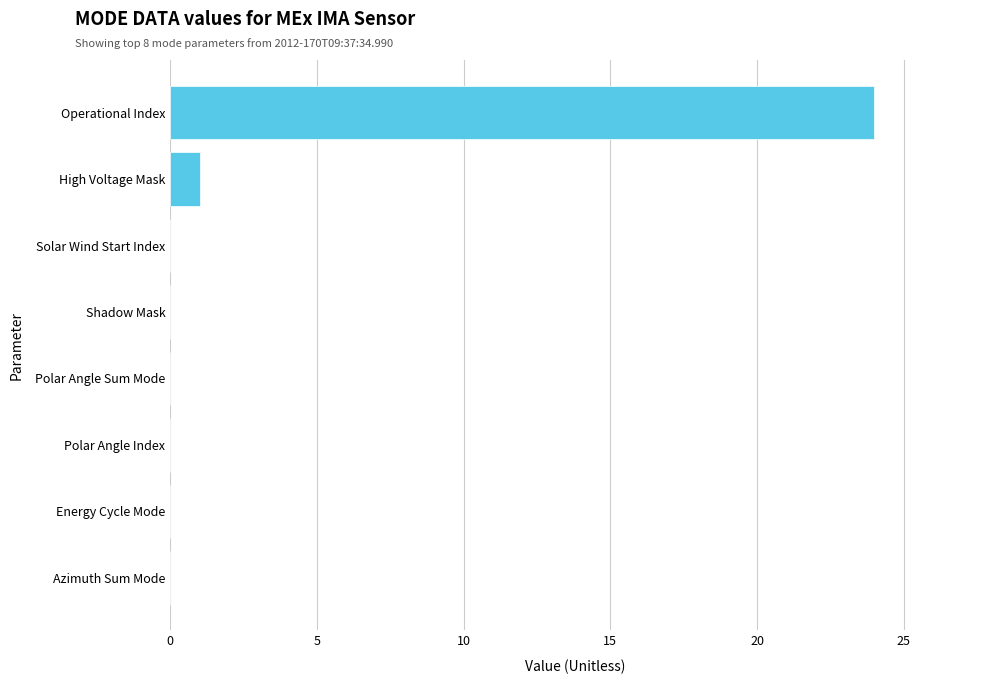

Reading bottom to top, extract all data points from this chart.

Azimuth Sum Mode=0	Energy Cycle Mode=0	Polar Angle Index=0	Polar Angle Sum Mode=0	Shadow Mask=0	Solar Wind Start Index=0	High Voltage Mask=1	Operational Index=24